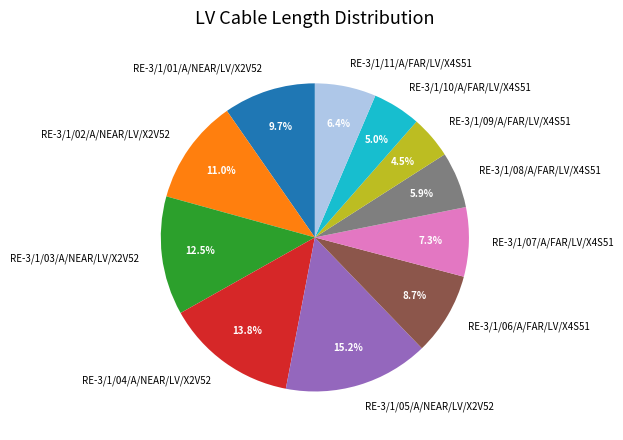

To the nearest percent, what is the difference between the RE-3/1/07/A/FAR/LV/X4S51 and RE-3/1/08/A/FAR/LV/X4S51 slice percentages?

1%